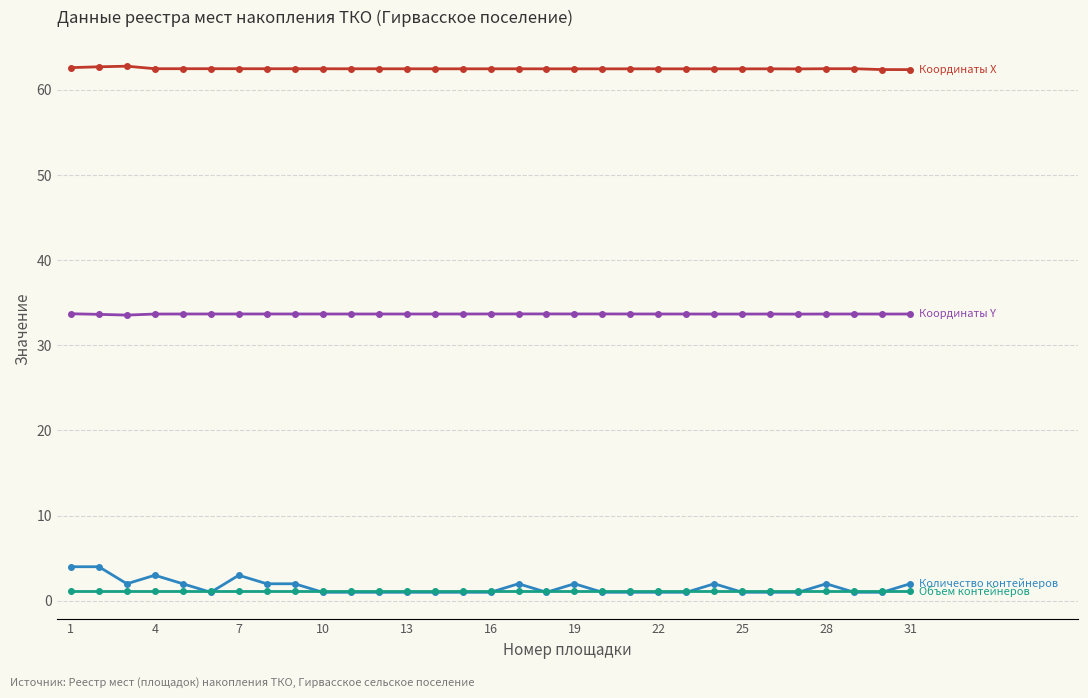

What is the greatest value displayed?

62.8